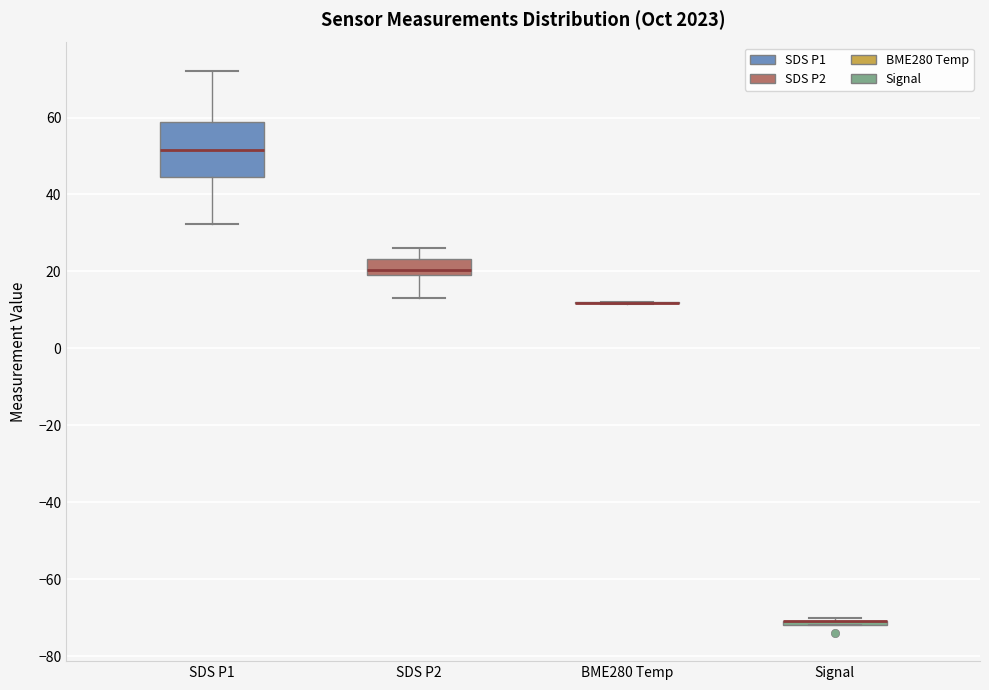

Comparing the boxes themselves (not the whiskers), which one is the tallest?

SDS P1